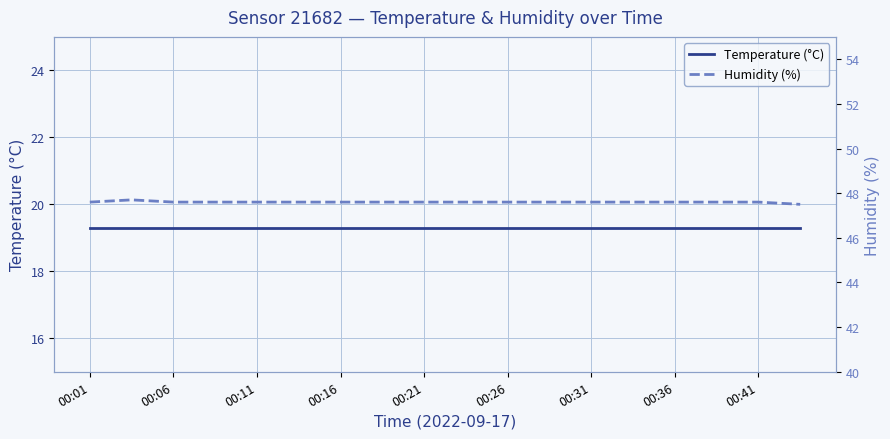

At which label does Humidity (%) reach its peak?

00:06